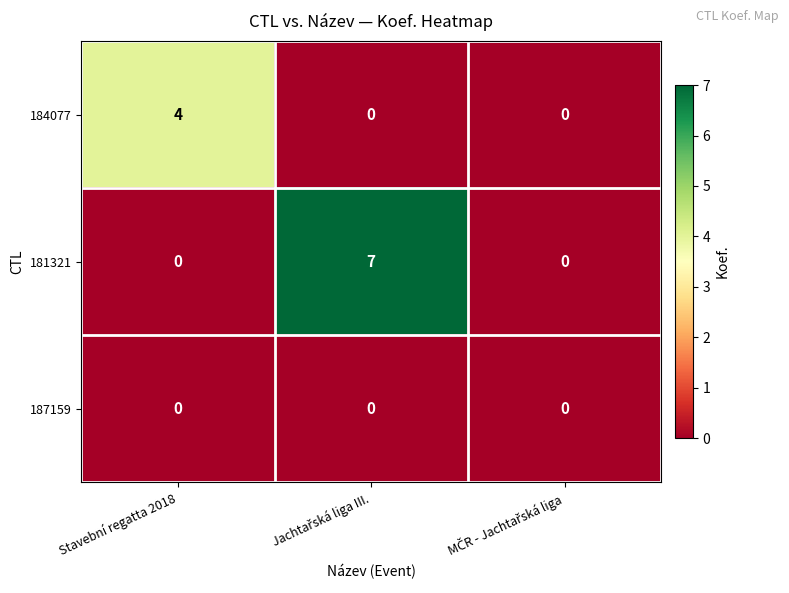

Is it true that 184077 equals 5 at Stavební regatta 2018?

False